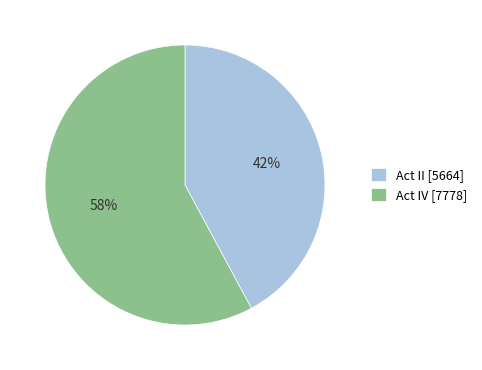

What is the largest slice in the pie chart?

Act IV